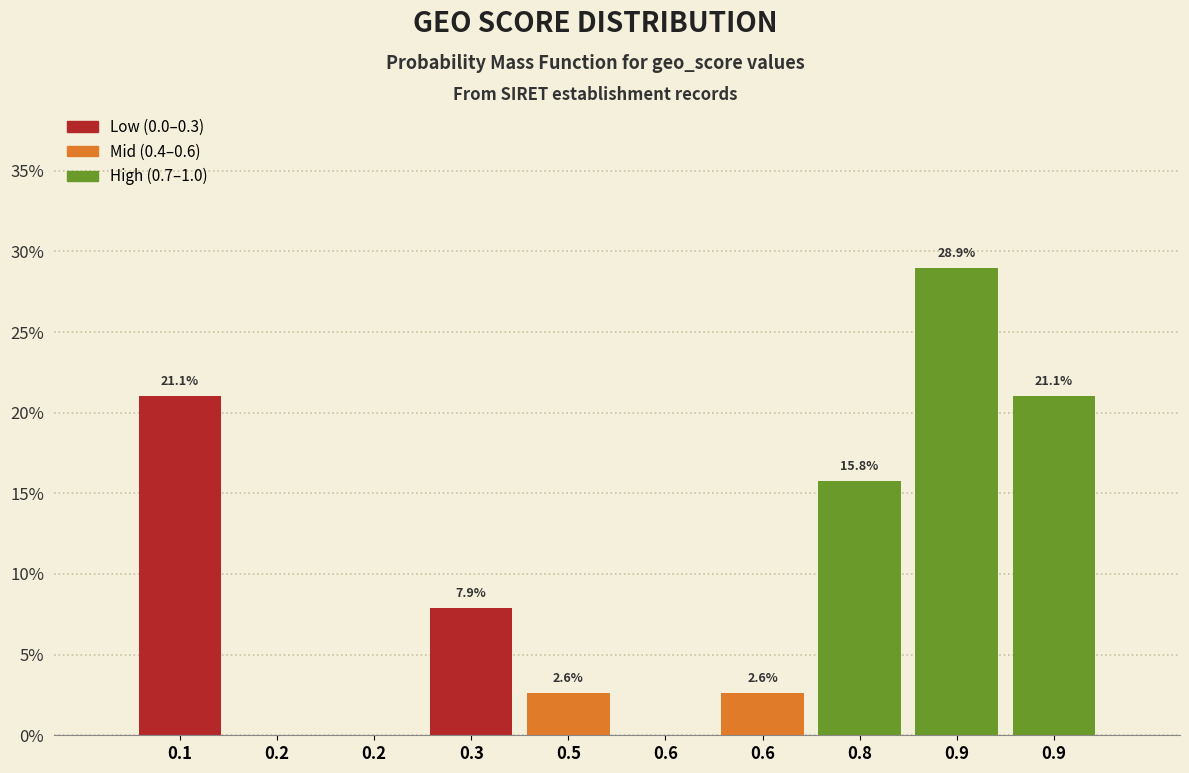

Are the bars horizontal?

No